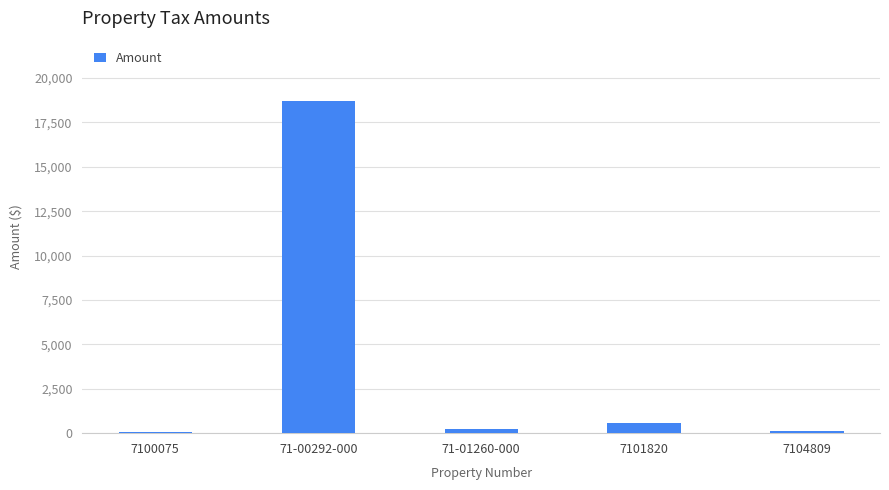

The chart shows a value of 28115.8 at 71-00292-000. True or false?

False